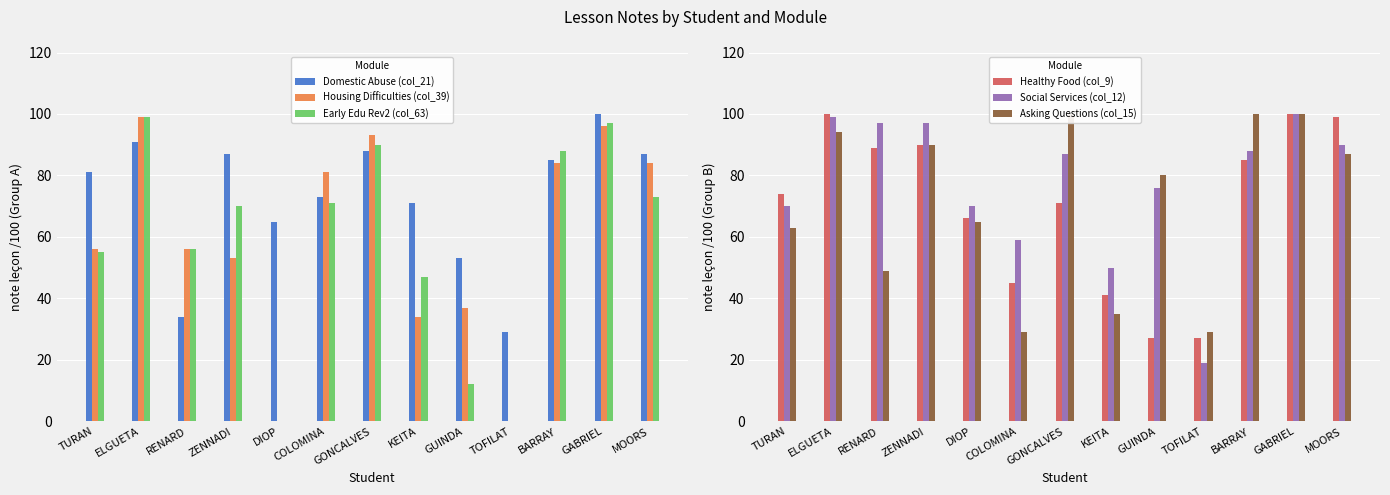

What is the spread (max minus min) of values at KEITA?

37